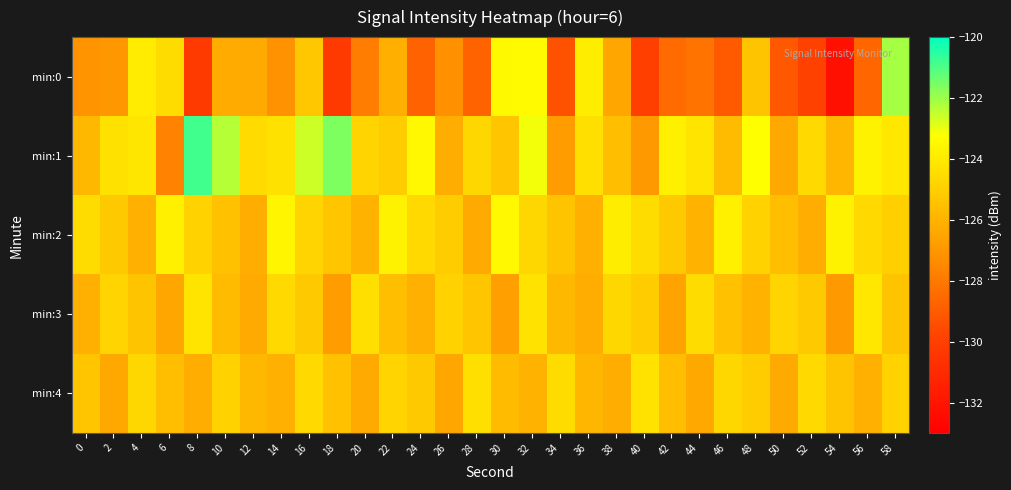

Reading right to left, what are all the values shown in this chart?

min:0: 58=-122.1	56=-128.6	54=-132.2	52=-129.9	50=-129.1	48=-125.4	46=-129.0	44=-128.1	42=-128.4	40=-130.0	38=-126.5	36=-123.9	34=-129.3	32=-123.4	30=-123.5	28=-128.7	26=-127.2	24=-128.8	22=-126.1	20=-127.9	18=-130.2	16=-125.3	14=-127.1	12=-126.3	10=-126.3	8=-130.2	6=-124.5	4=-123.9	2=-126.9	0=-127.1
min:1: 58=-124.1	56=-123.7	54=-125.9	52=-124.6	50=-126.4	48=-123.3	46=-125.7	44=-124.2	42=-123.8	40=-126.9	38=-125.6	36=-124.4	34=-126.8	32=-123.1	30=-125.3	28=-124.7	26=-126.2	24=-123.5	22=-125.1	20=-124.8	18=-121.6	16=-122.6	14=-124.3	12=-124.5	10=-122.3	8=-120.8	6=-127.6	4=-124.2	2=-124.3	0=-125.8
min:2: 58=-125.0	56=-124.6	54=-123.7	52=-126.2	50=-125.6	48=-124.9	46=-123.8	44=-126.0	42=-125.2	40=-124.5	38=-123.9	36=-126.1	34=-125.4	32=-124.7	30=-123.5	28=-126.3	26=-125.1	24=-124.6	22=-123.7	20=-126.0	18=-125.3	16=-124.8	14=-123.6	12=-126.2	10=-125.5	8=-124.9	6=-123.8	4=-126.1	2=-125.2	0=-124.5
min:3: 58=-125.4	56=-124.1	54=-126.9	52=-125.2	50=-124.8	48=-126.0	46=-125.5	44=-124.5	42=-126.6	40=-125.1	38=-124.7	36=-126.2	34=-125.8	32=-124.3	30=-126.7	28=-125.3	26=-124.9	24=-126.1	22=-125.6	20=-124.4	18=-126.8	16=-125.2	14=-124.6	12=-126.3	10=-125.7	8=-124.2	6=-126.5	4=-125.4	2=-124.8	0=-126.1
min:4: 58=-124.9	56=-126.1	54=-125.4	52=-124.6	50=-126.3	48=-125.1	46=-124.7	44=-126.4	42=-125.6	40=-124.3	38=-126.2	36=-125.9	34=-124.5	32=-126.0	30=-125.7	28=-124.4	26=-126.5	24=-125.2	22=-124.8	20=-126.3	18=-125.5	16=-124.6	14=-126.1	12=-125.8	10=-124.9	8=-126.2	6=-125.6	4=-124.7	2=-126.4	0=-125.3